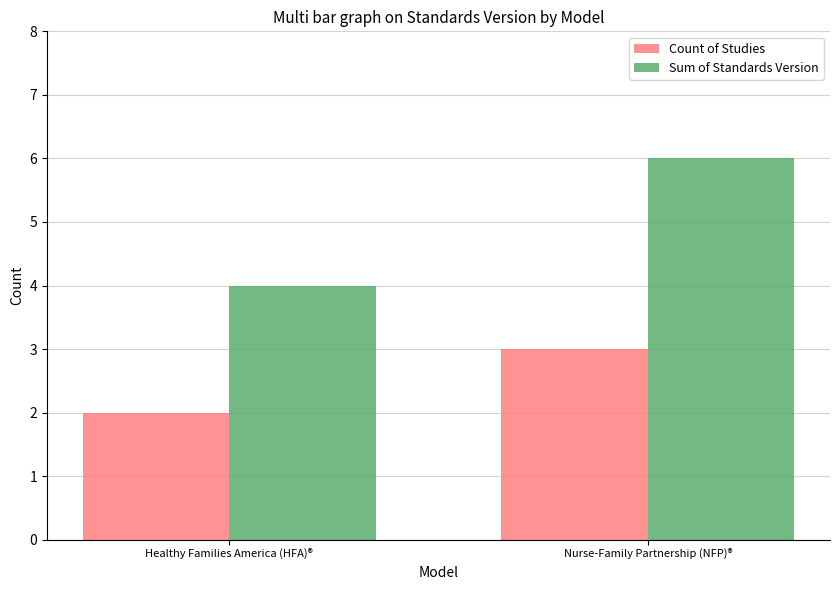

What is the lowest value of the Count of Studies series?

2